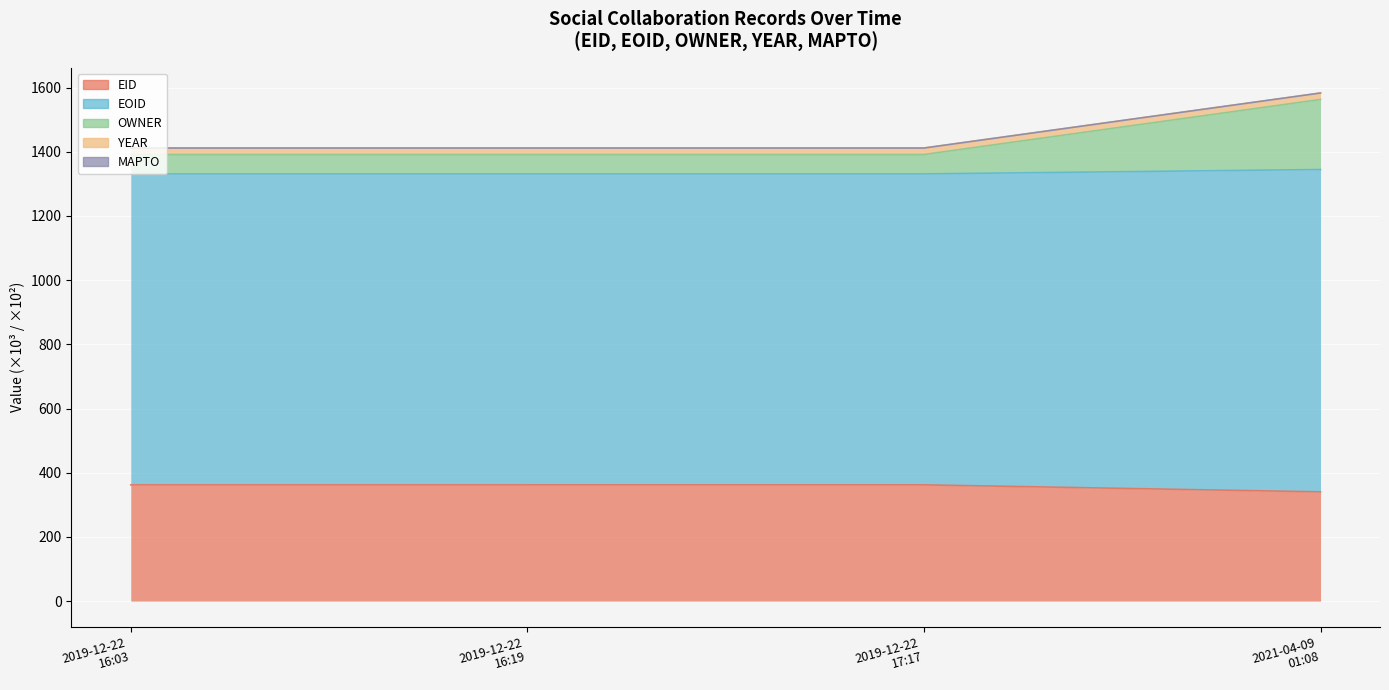

At which category is the sum across all series the highest?

2021-04-09 01:08